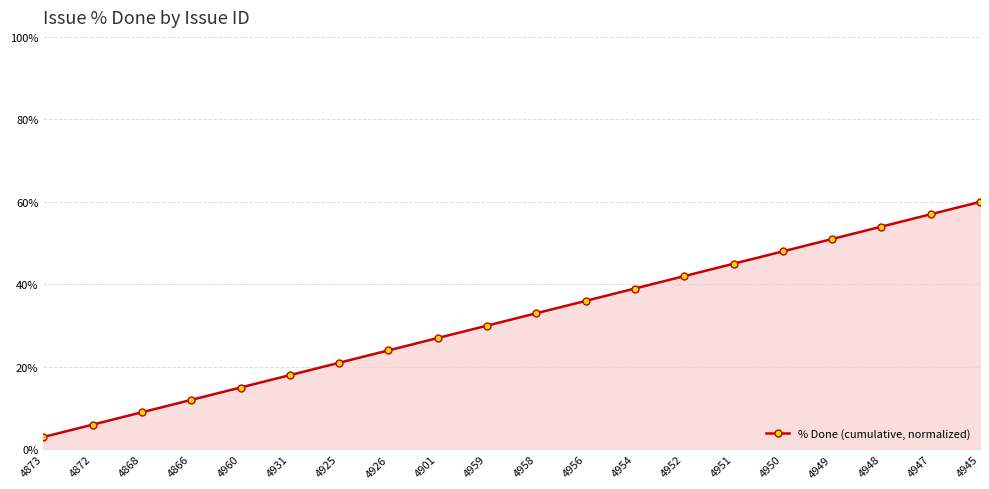

Approximately how many times larger is the value at 4954 compared to 4948?

0.7